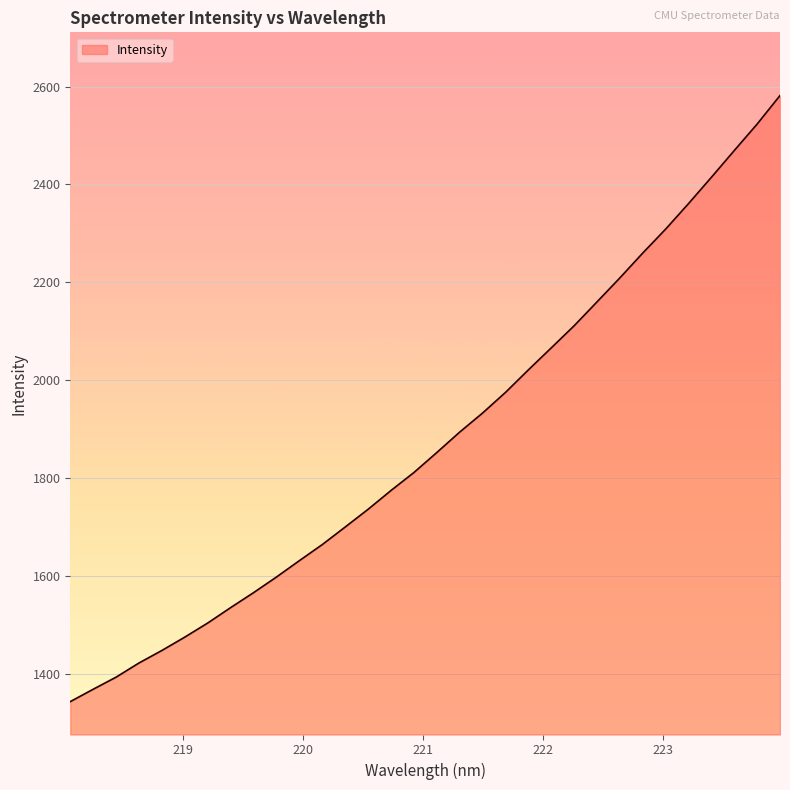

What is the maximum value shown in the chart?

2581.6